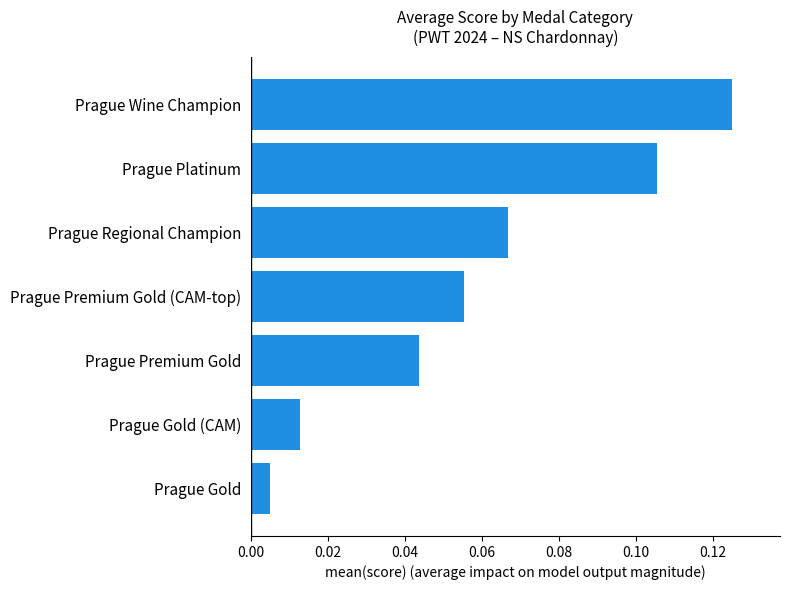

How many bars are there in total?

7